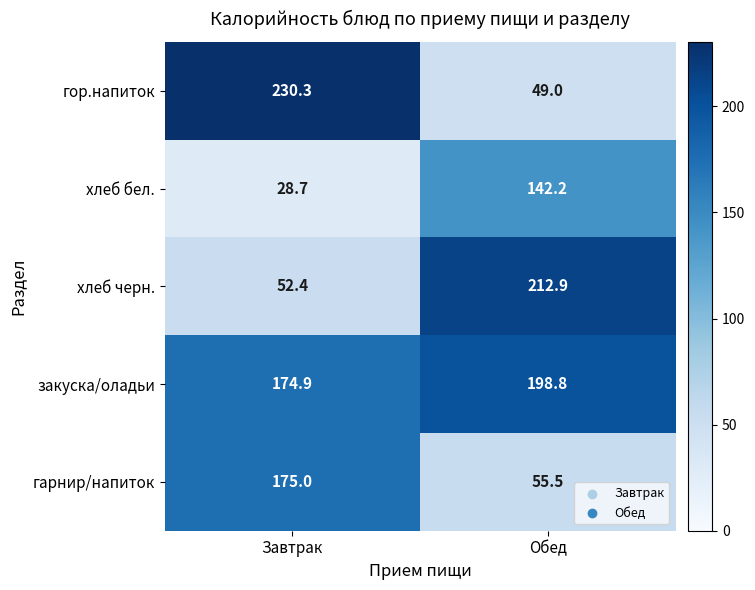

What is the total value across all series at Завтрак?

661.3